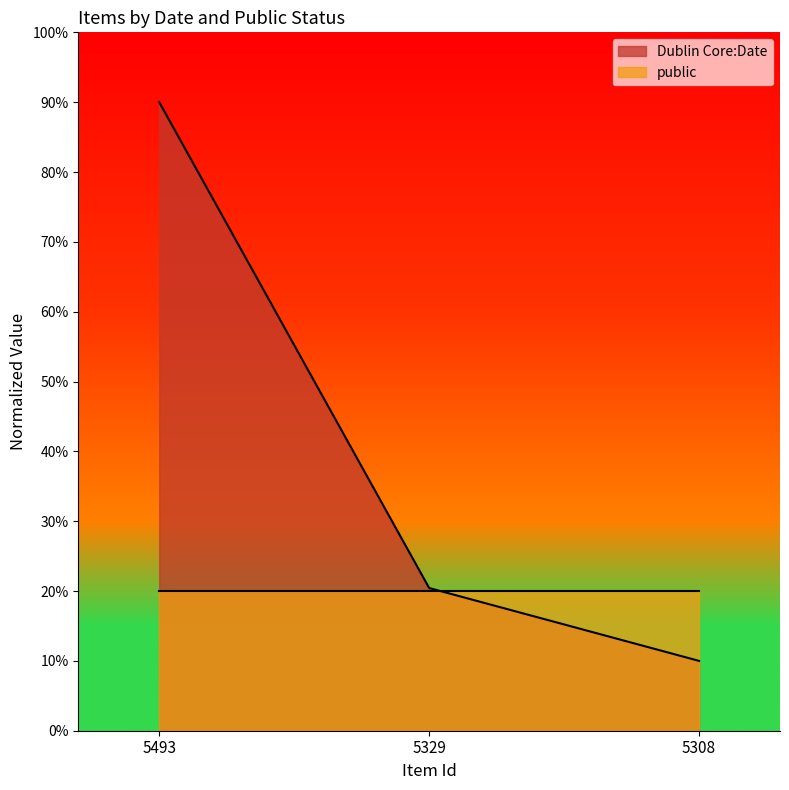

Rank the categories by value from lowest to highest.

5308, 5329, 5493